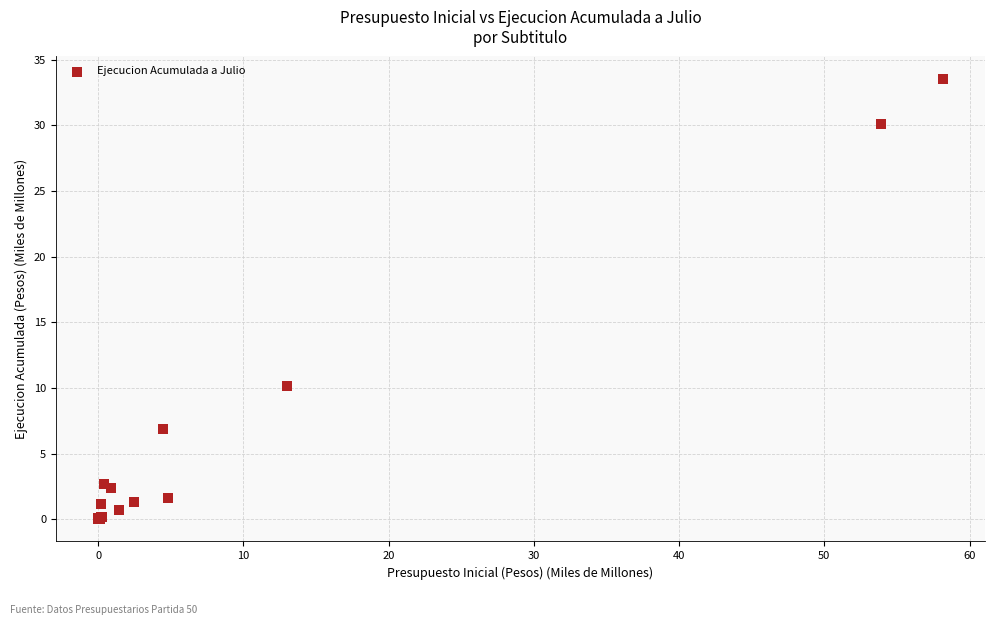

What Y value in the scatter plot is closest to 16?

10.2